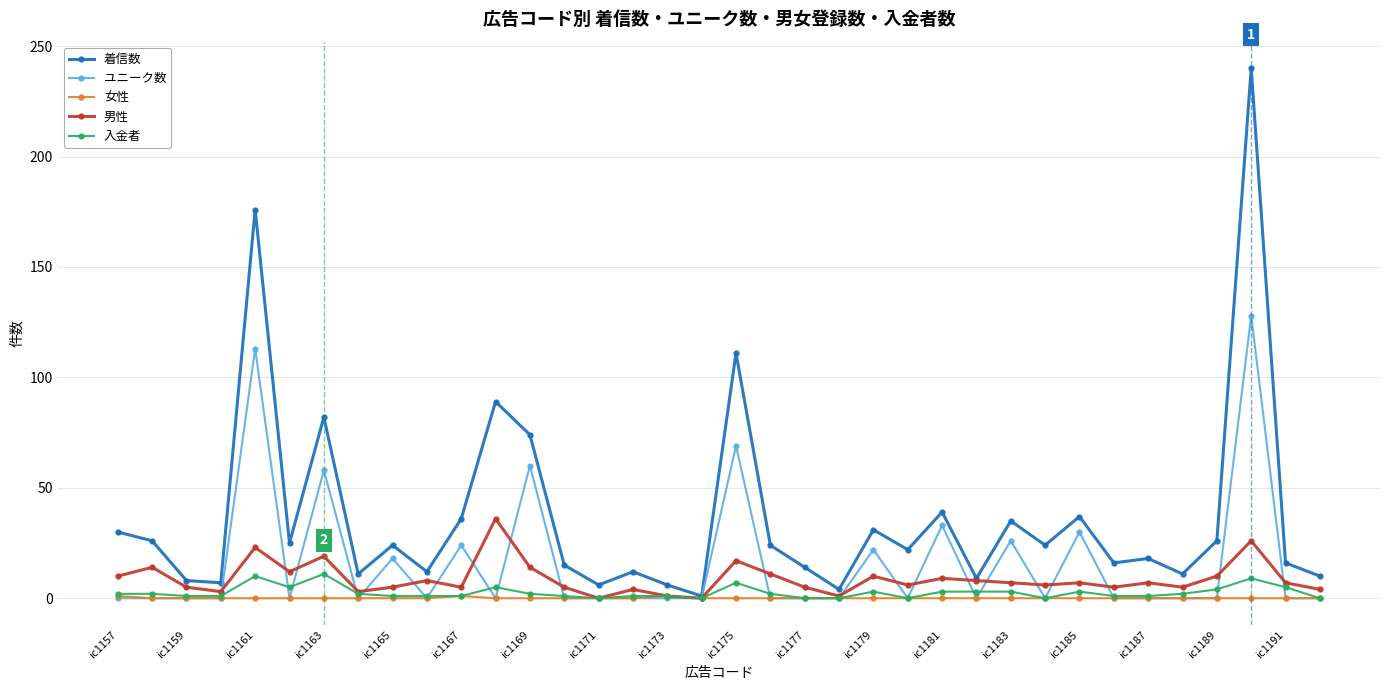

What is the greatest value displayed?

240